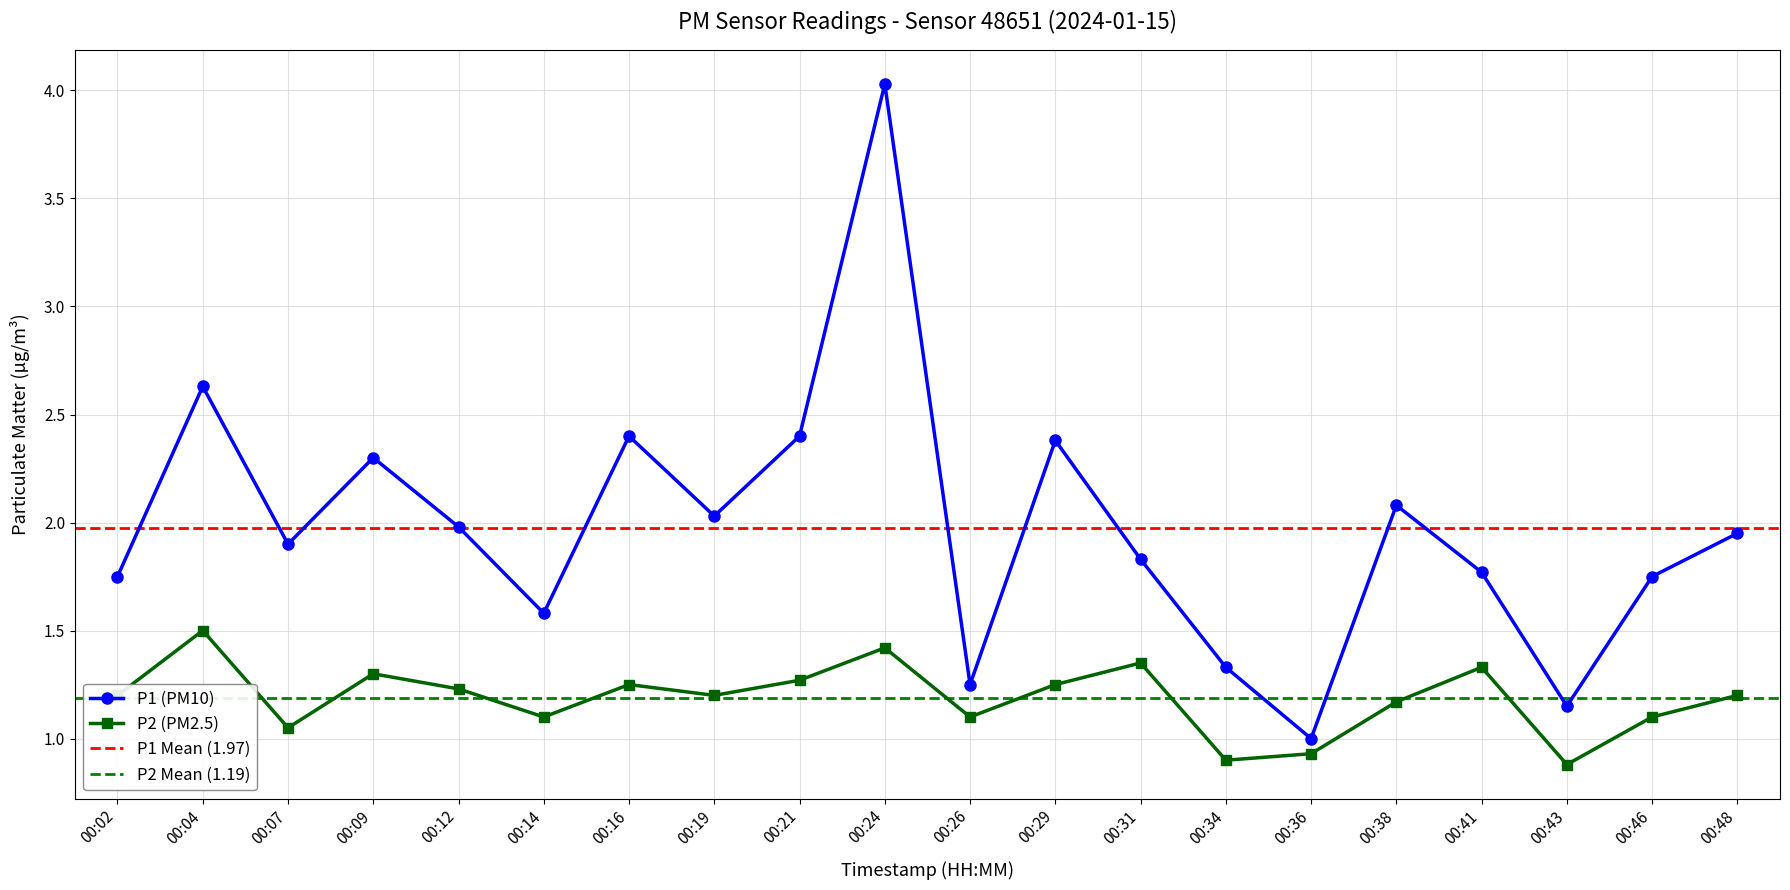

How many values in the P1 series exceed 1?

19